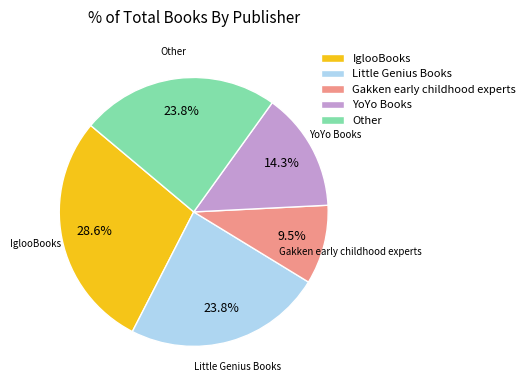

Between IglooBooks and YoYo Books, which is larger?

IglooBooks